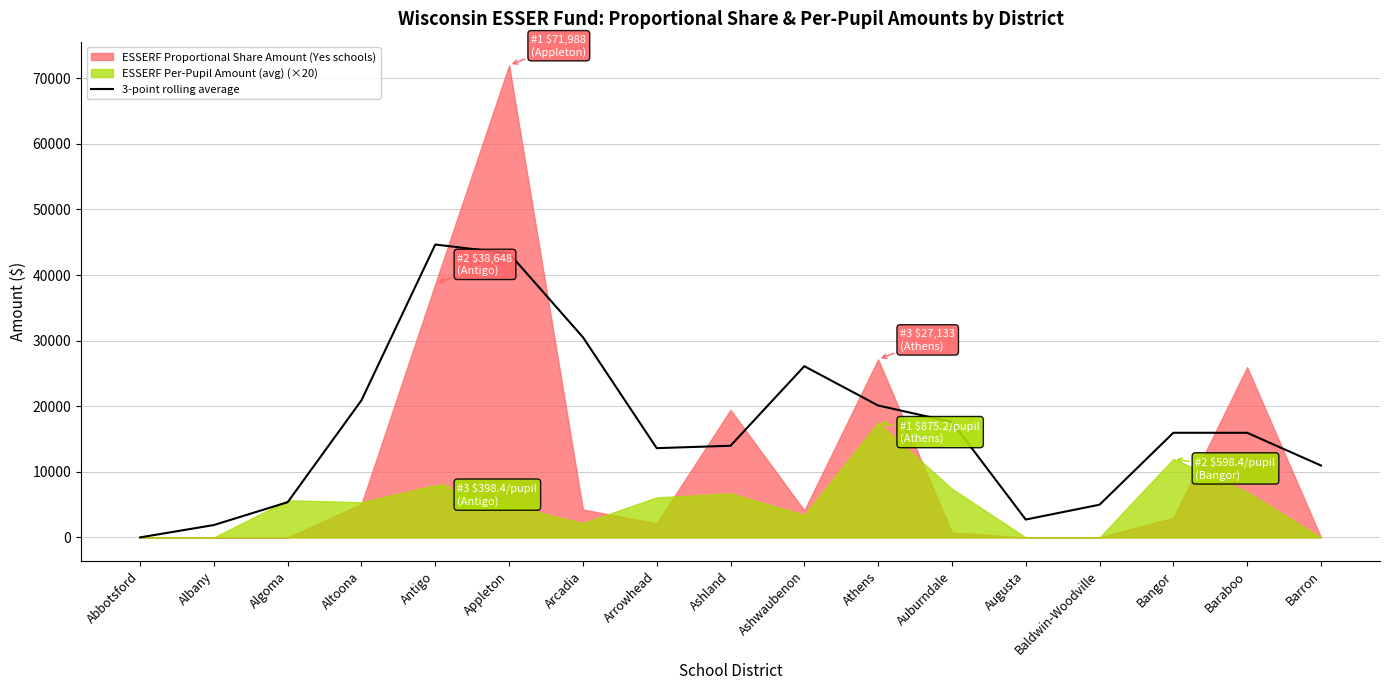

How many interior local peaks (higher than both neighbors) does the data have?

2